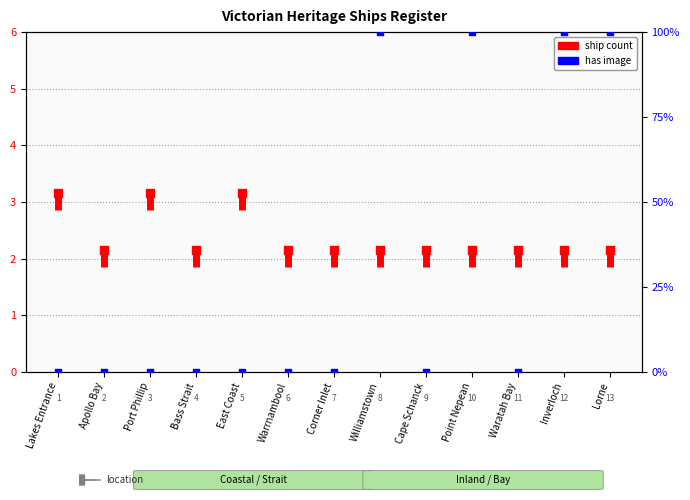

Which series contains the highest Y value?

Has Image